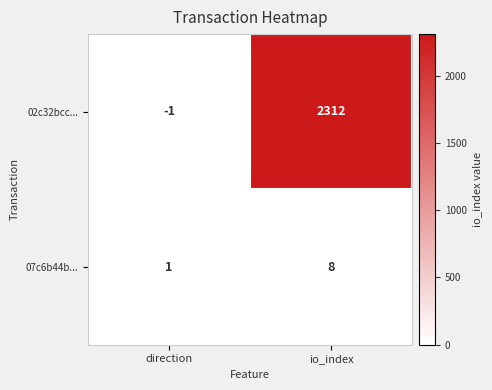

Which series has the largest total across all categories?

02c32bcc...